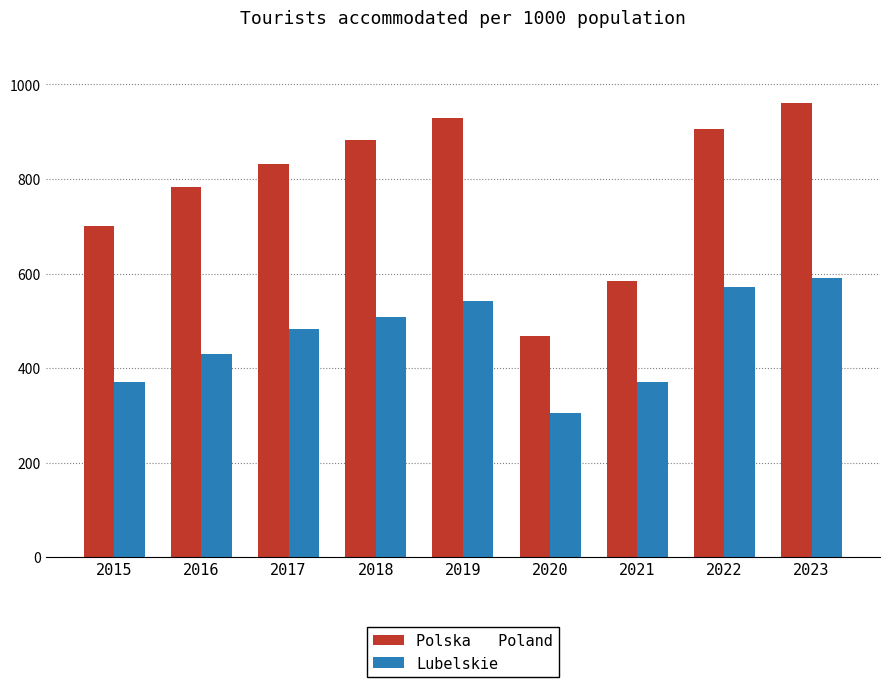

What is the total value across all series at 2016?

1212.6